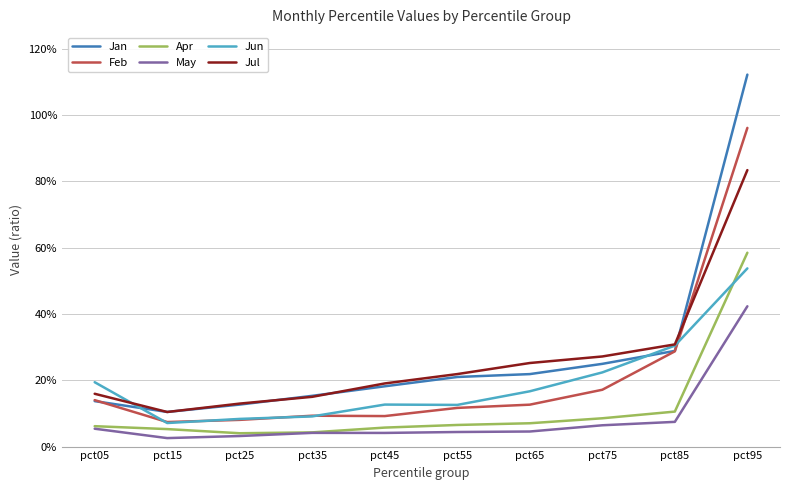

Rank the categories by Jun value from lowest to highest.

pct15, pct25, pct35, pct55, pct45, pct65, pct05, pct75, pct85, pct95